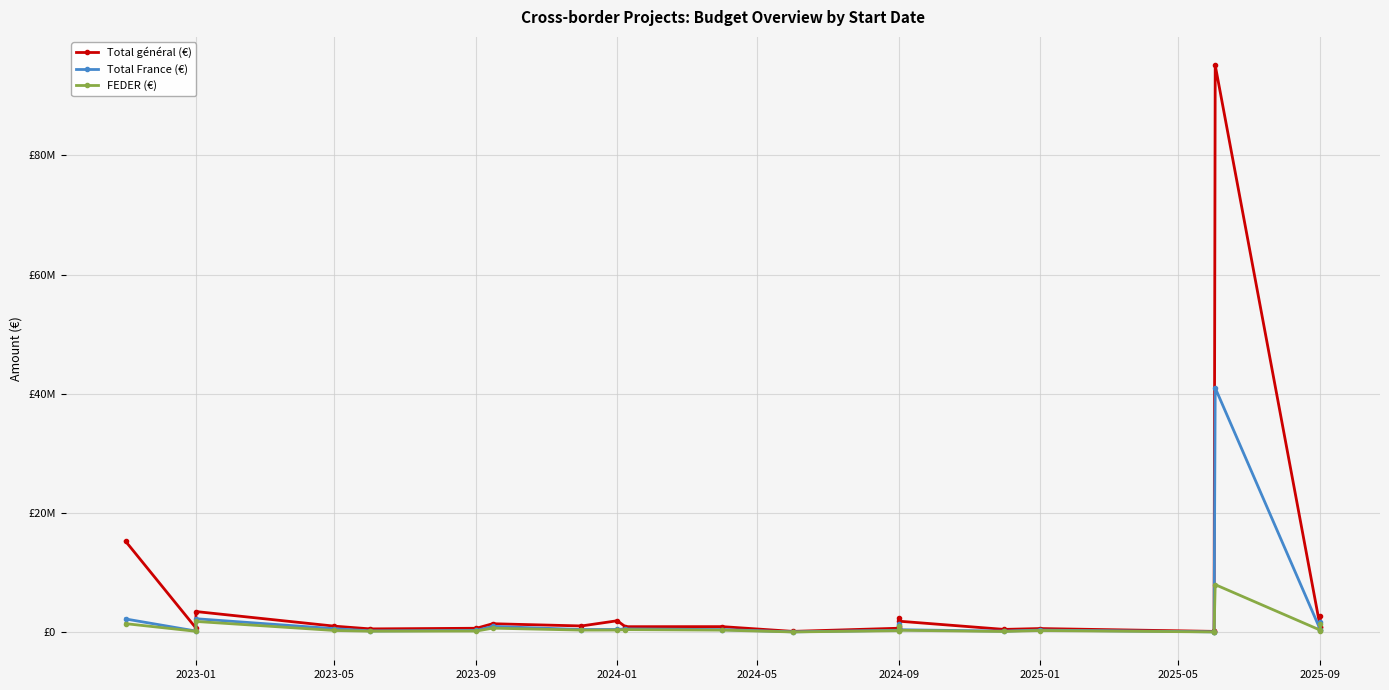

True or false: FEDER (€) has a value of 1451955.5 at 2023-01.

True